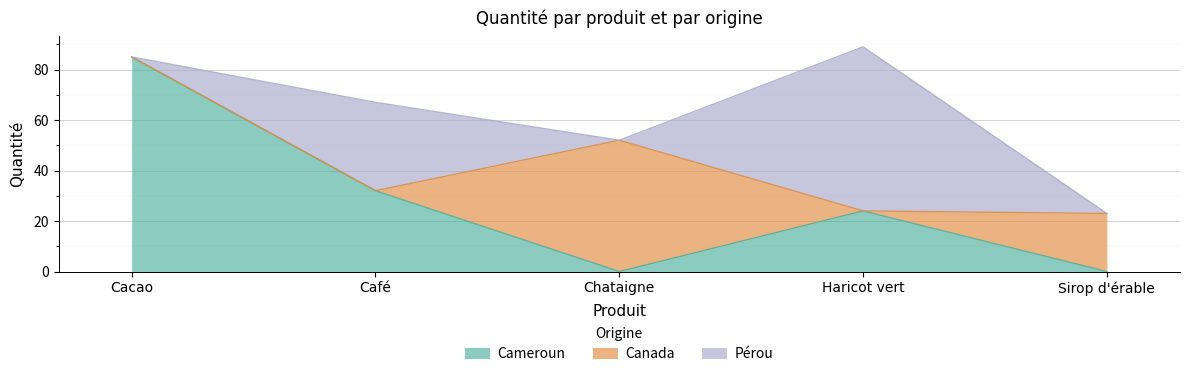

What is the label of the 2nd point from the left?

Café